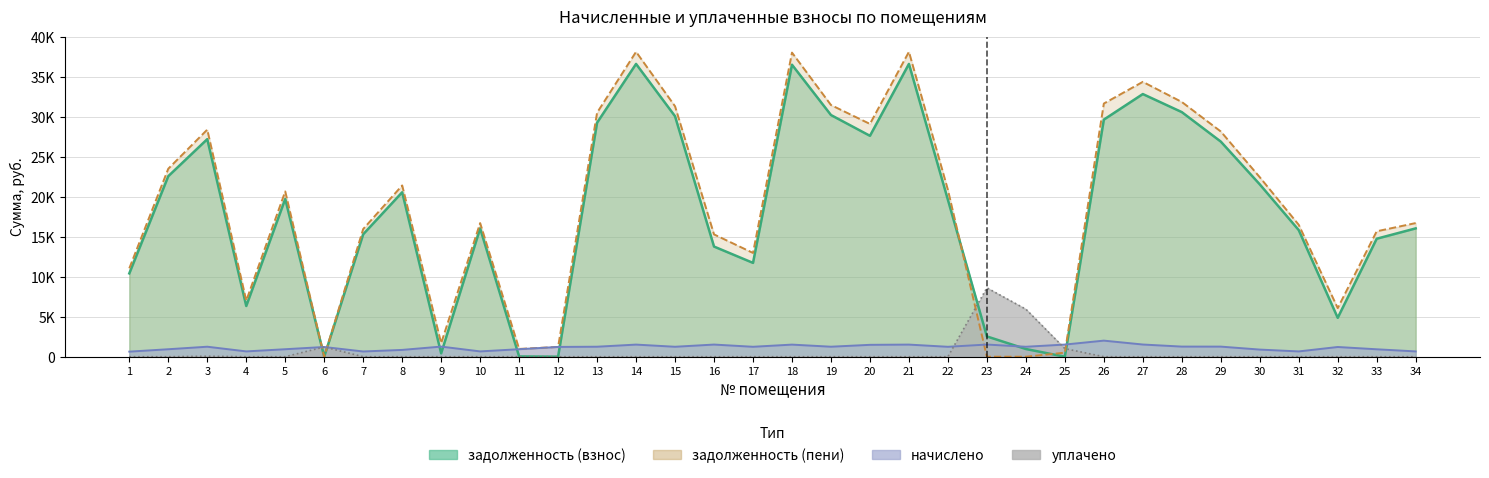

At which category is the sum across all series the highest?

14